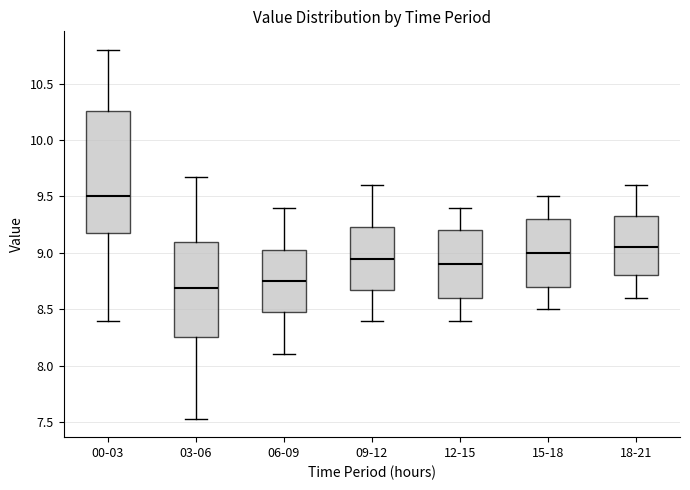

Which box is the tallest, from its lower edge to its upper edge?

00-03